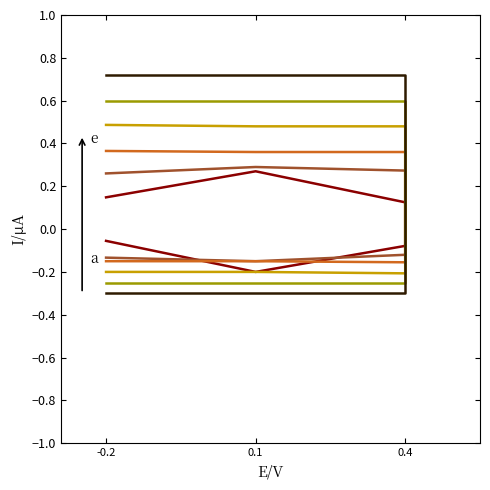

What is the value of the attempted-adds point at the 1st from the left?

0.5